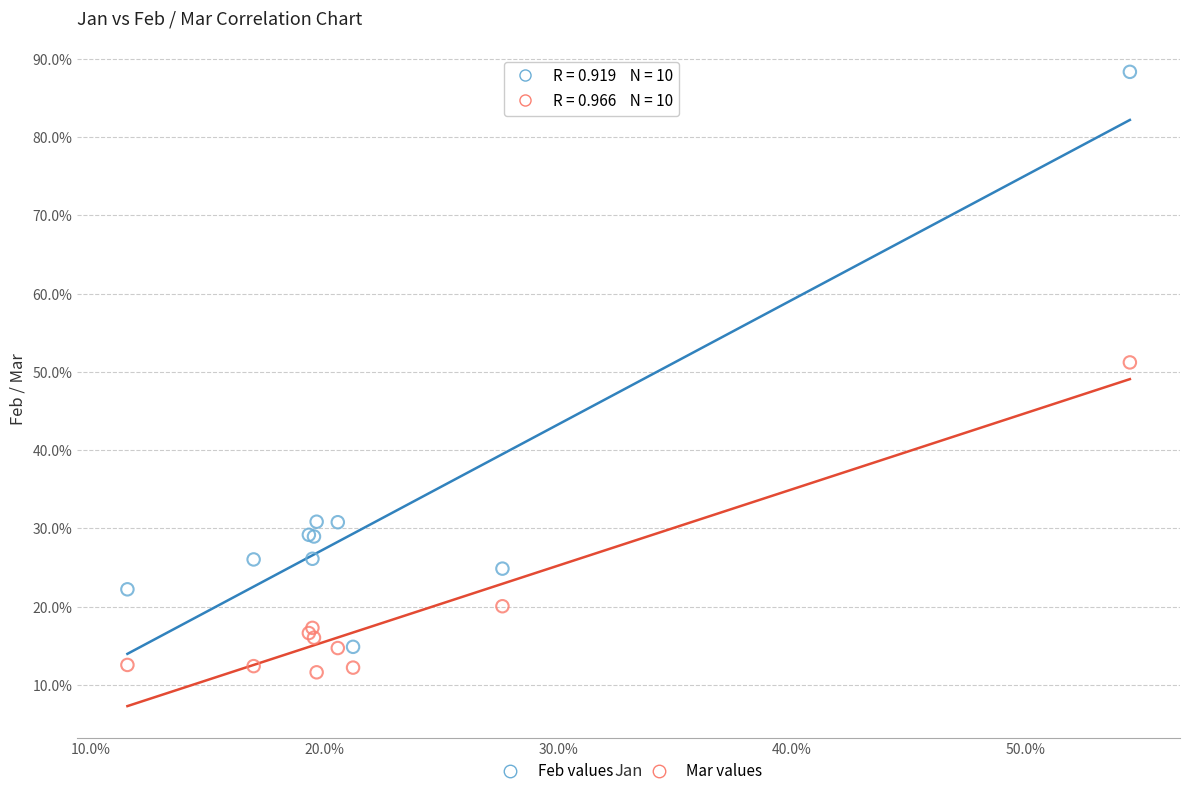

Which series contains the lowest Y value?

Mar values